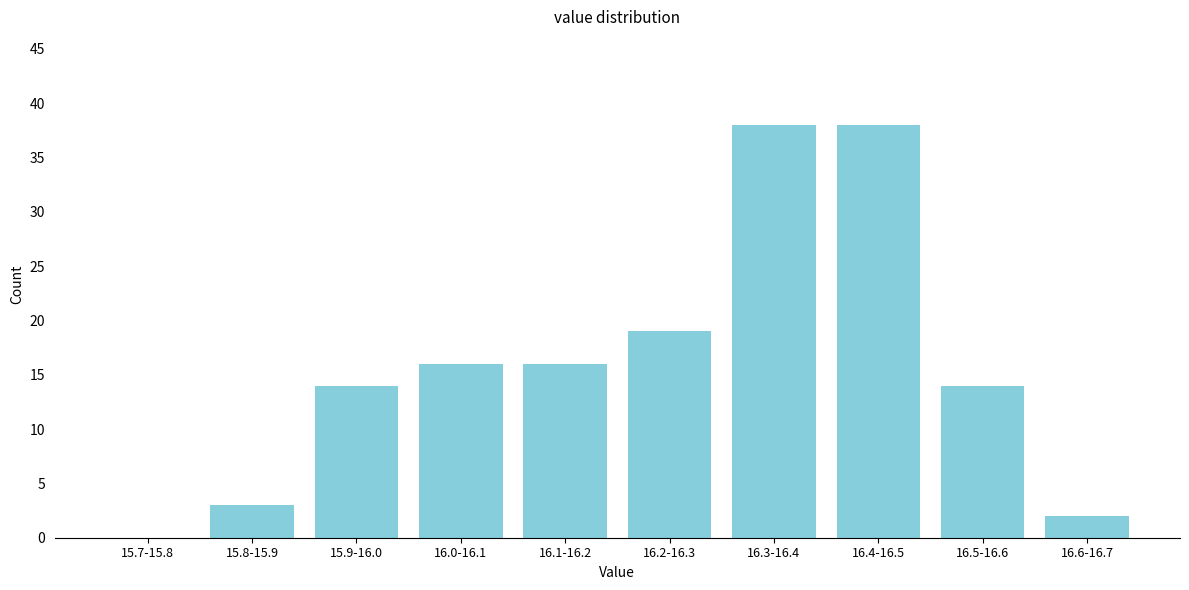

Reading left to right, transcribe all the data shown in this chart.

15.7-15.8=0	15.8-15.9=3	15.9-16.0=14	16.0-16.1=16	16.1-16.2=16	16.2-16.3=19	16.3-16.4=38	16.4-16.5=38	16.5-16.6=14	16.6-16.7=2